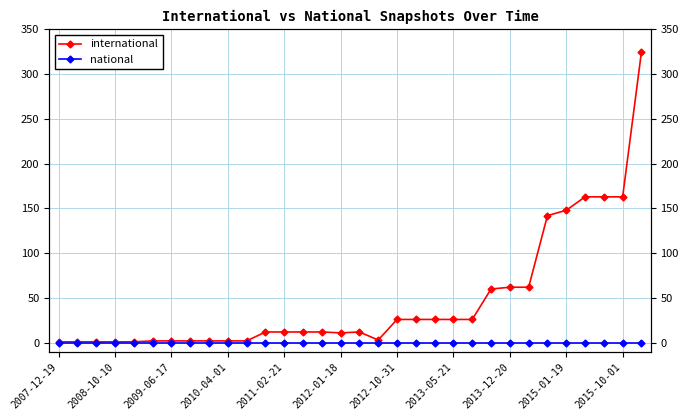

Rank the series by their average value, from lowest to highest.

national, international